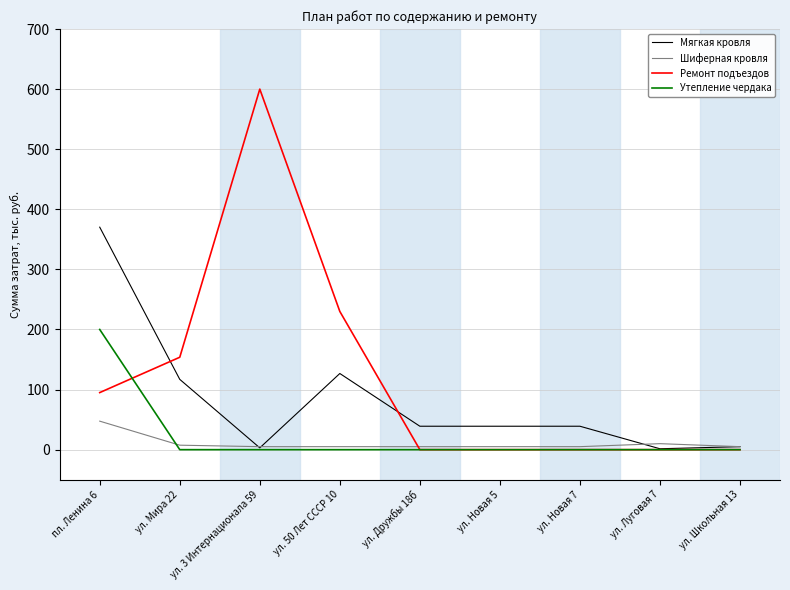

Is this an area chart (filled region under the line)?

No